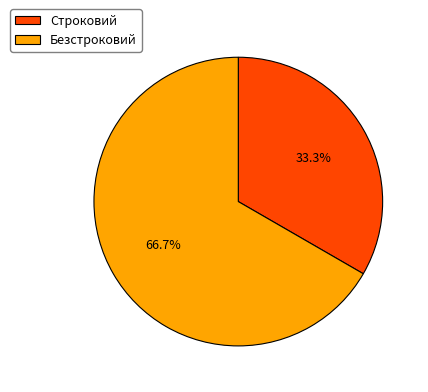

Count the number of slices in the pie.

2